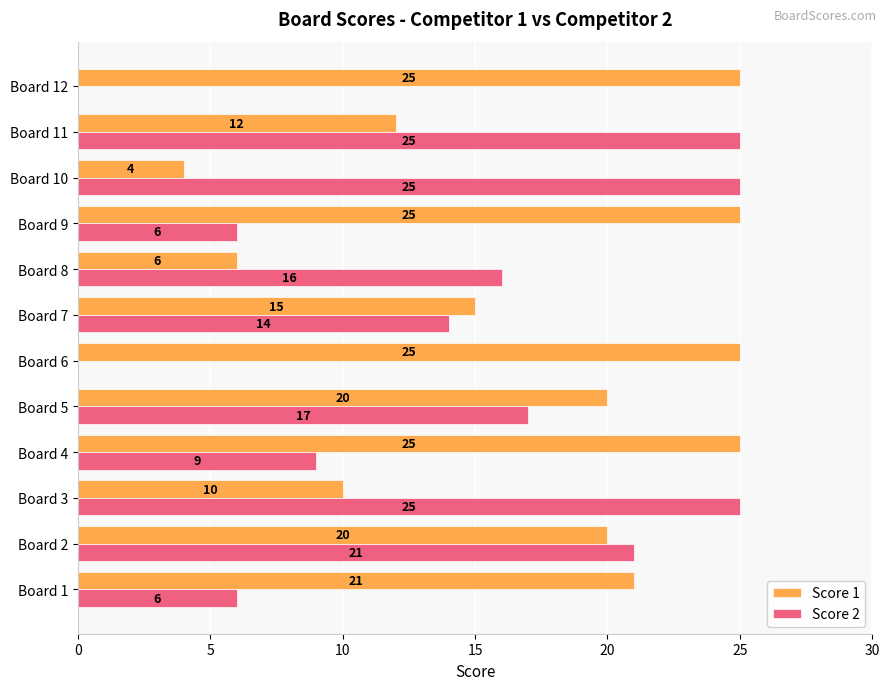

Between Board 2 and Board 5, which series saw the biggest shift?

Score 2